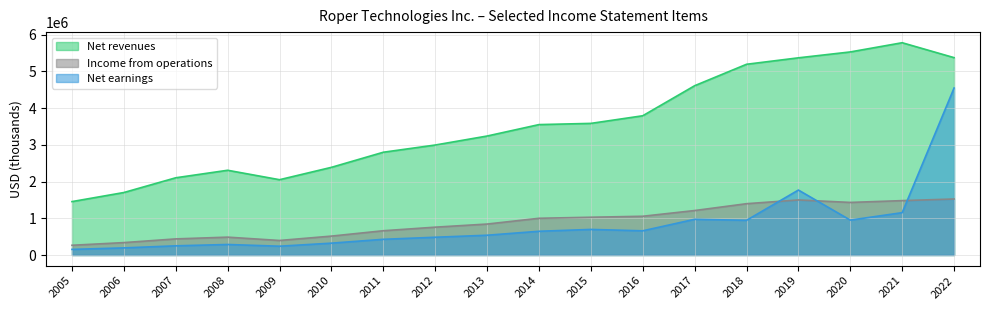

True or false: Income from operations and Net earnings intersect in this chart.

True